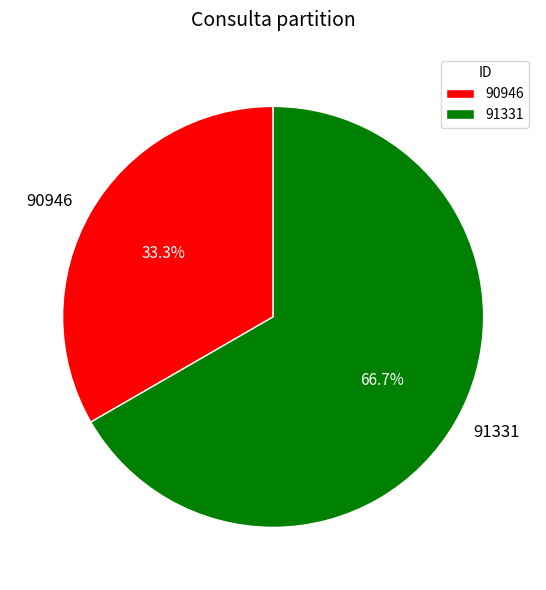

Combined, do 91331 and 90946 account for over 50%?

Yes